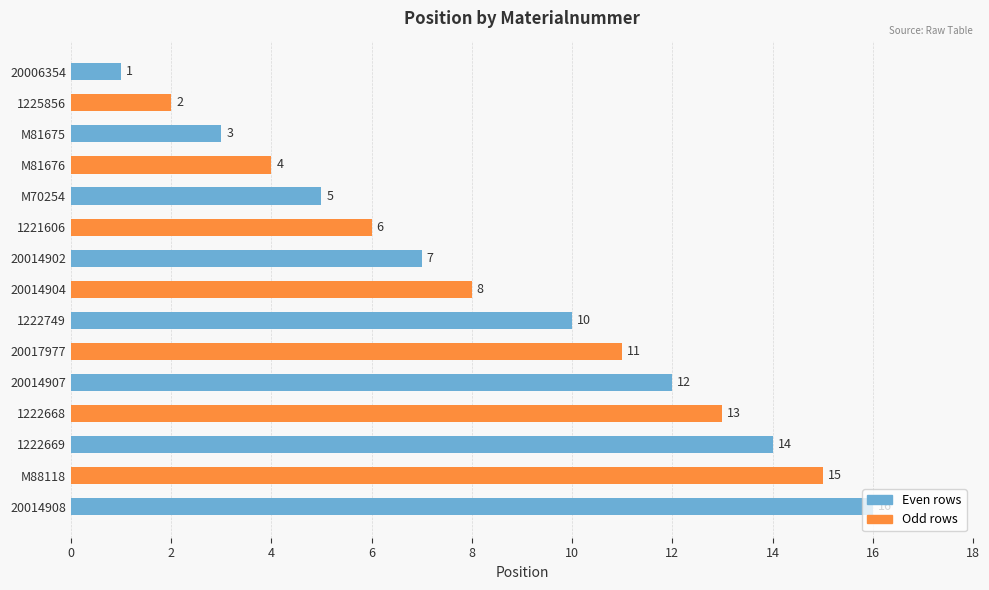

What is the greatest value displayed?

16